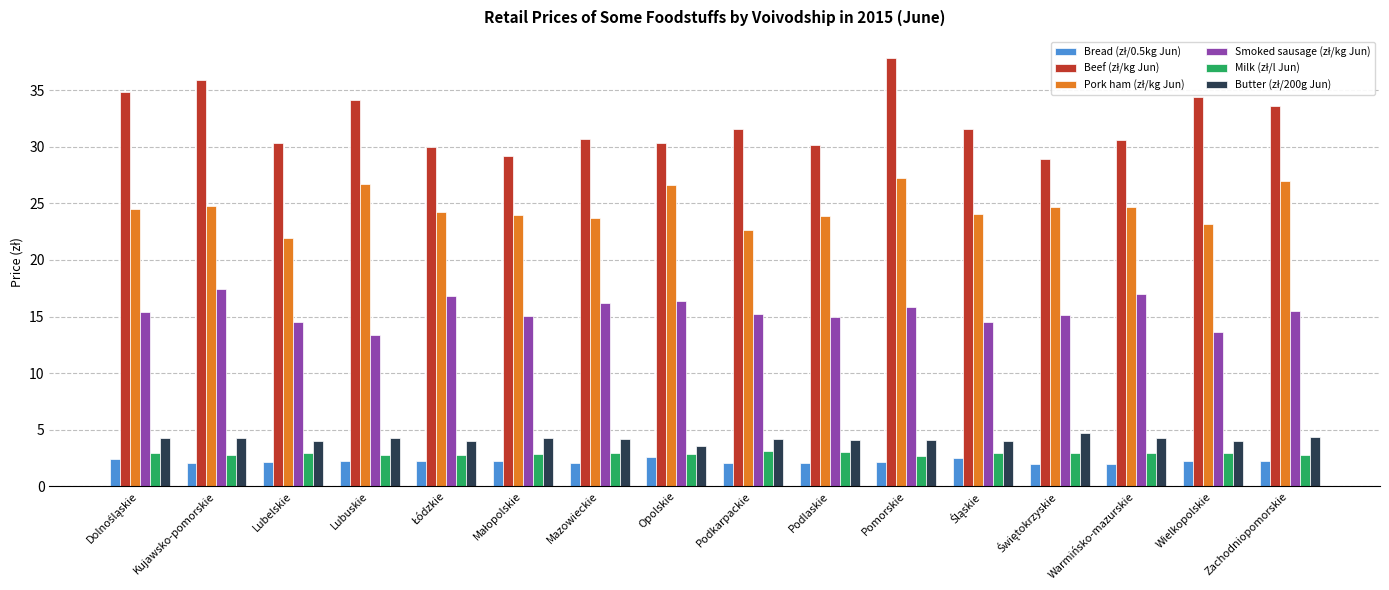

What is the minimum value shown in the chart?

1.9